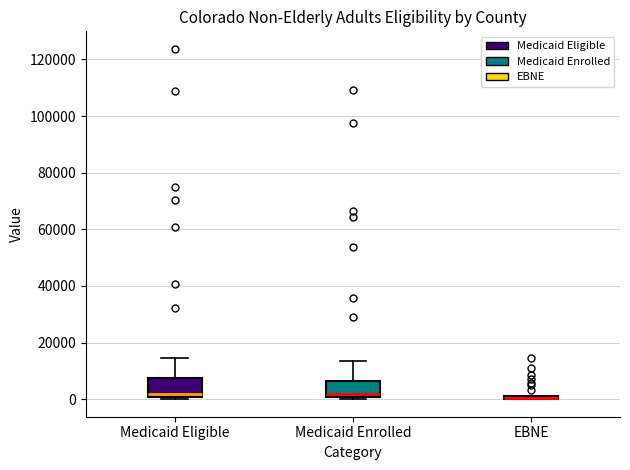

Where is the lower edge of the box for Medicaid Eligible on the y-axis? The values are not printed on the chart, so give them approximately, as read against the axis.

0